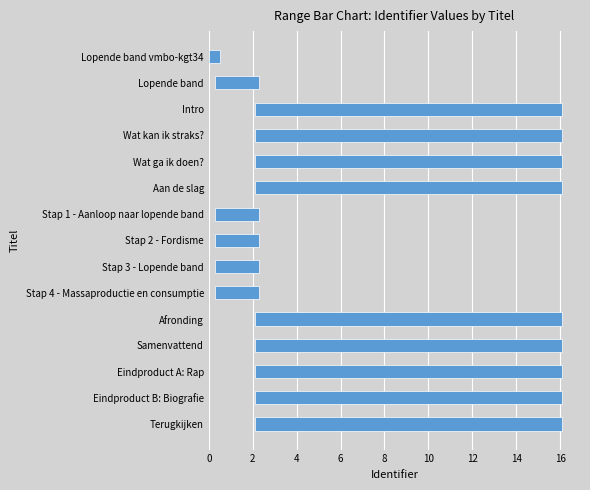

Approximately how many times larger is the value at Samenvattend compared to Wat ga ik doen??

1.0